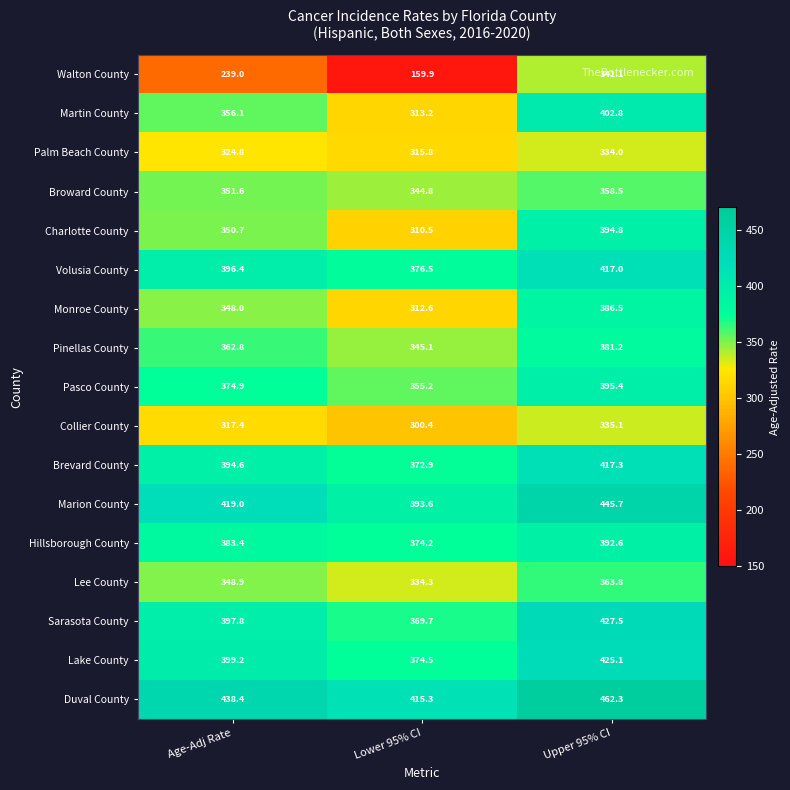

At which category is the sum across all series the highest?

Upper 95% CI